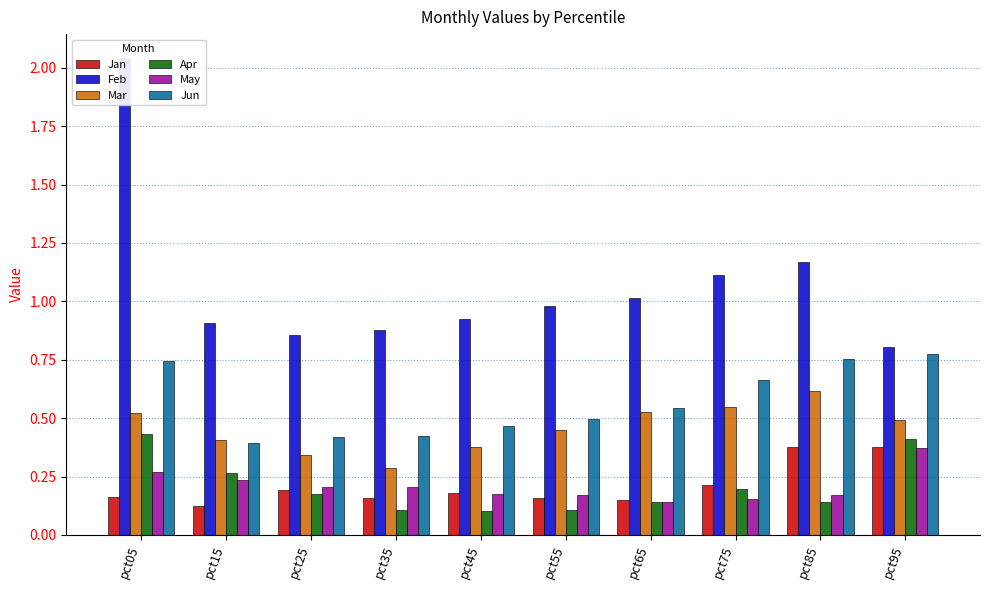

Rank the series by their maximum value, from highest to lowest.

Feb, Jun, Mar, Apr, Jan, May